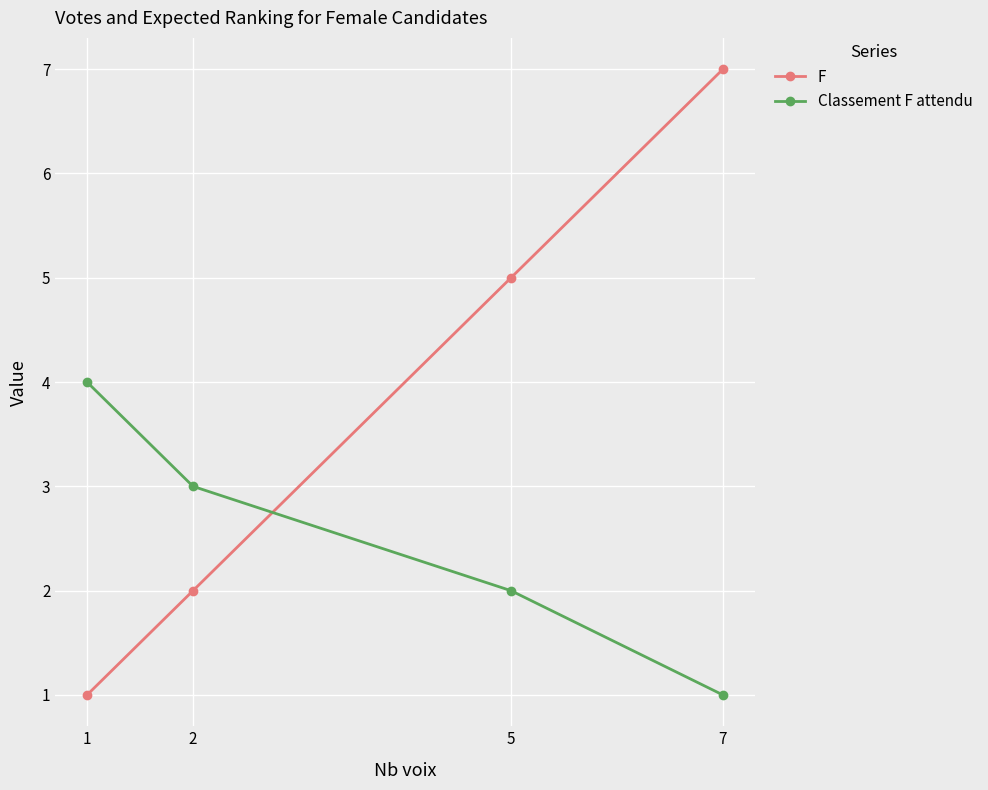

At how many categories does at least one series exceed 1?

4